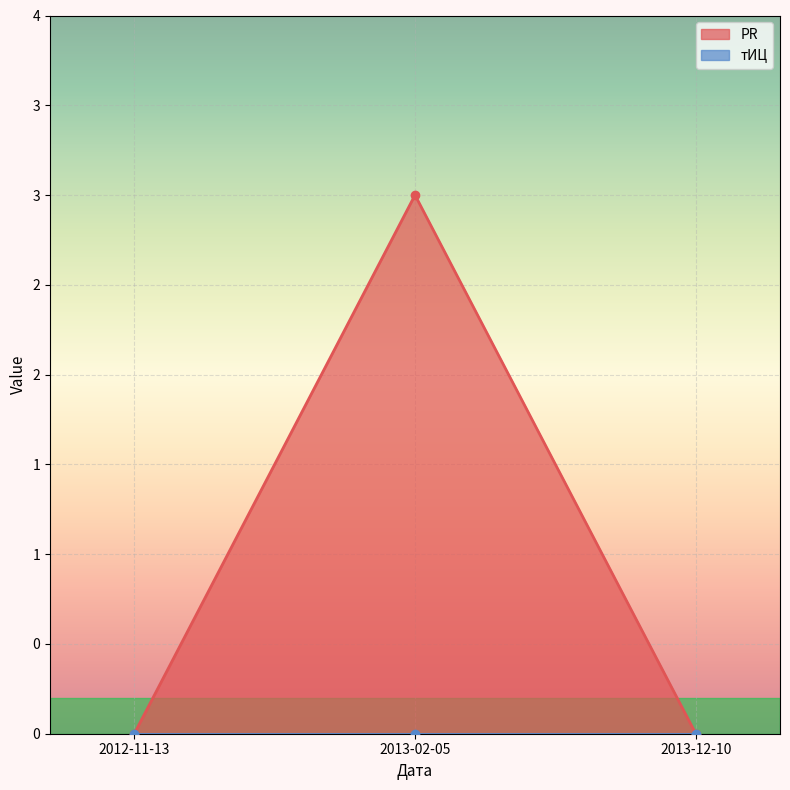

List the labels in order of value, smallest first.

2012-11-13, 2013-12-10, 2013-02-05